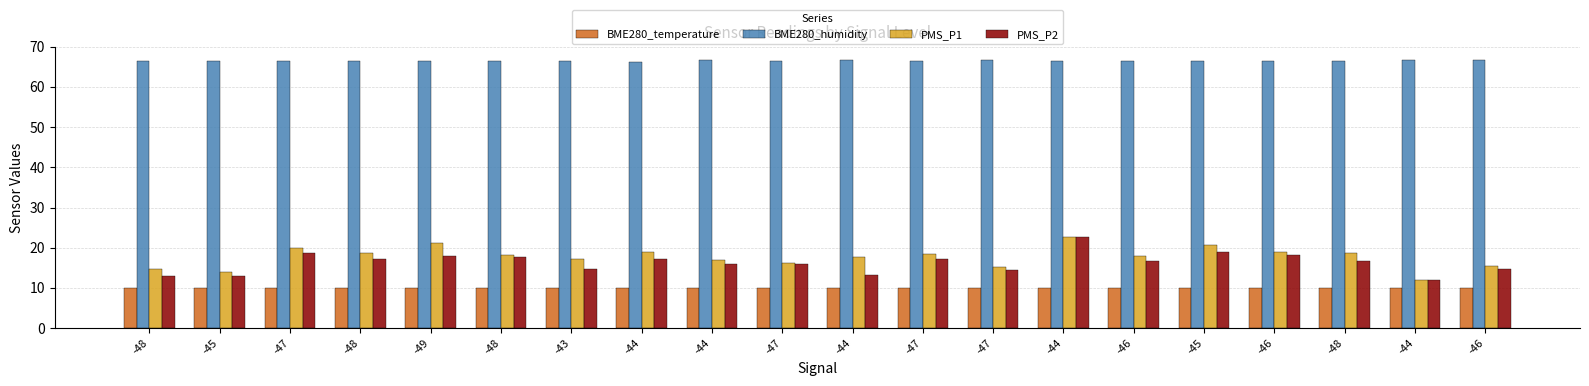

At which category does the chart reach its peak across all series?

-44